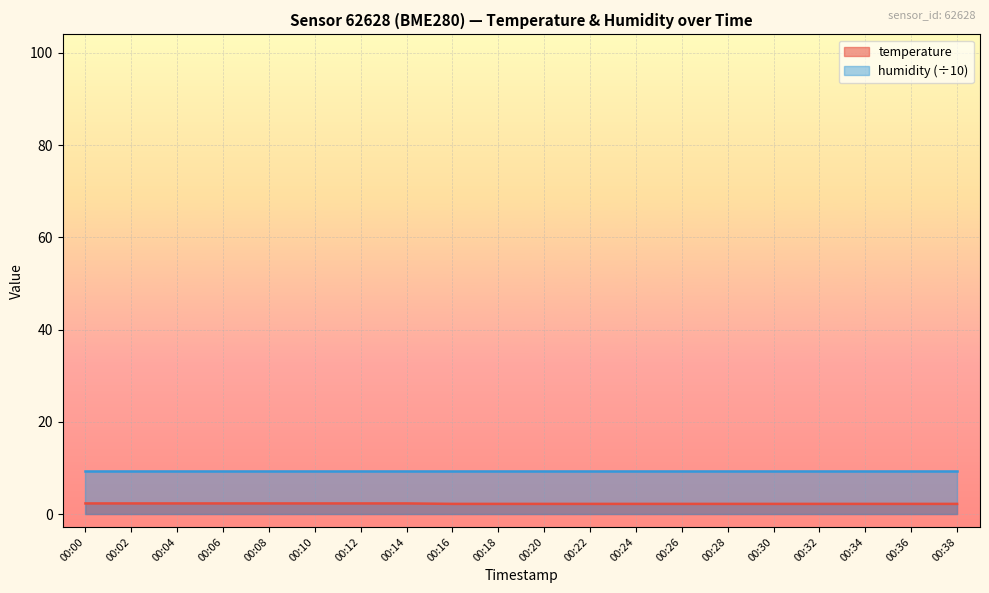

Is it true that the value at 00:22 is 2.2?

True